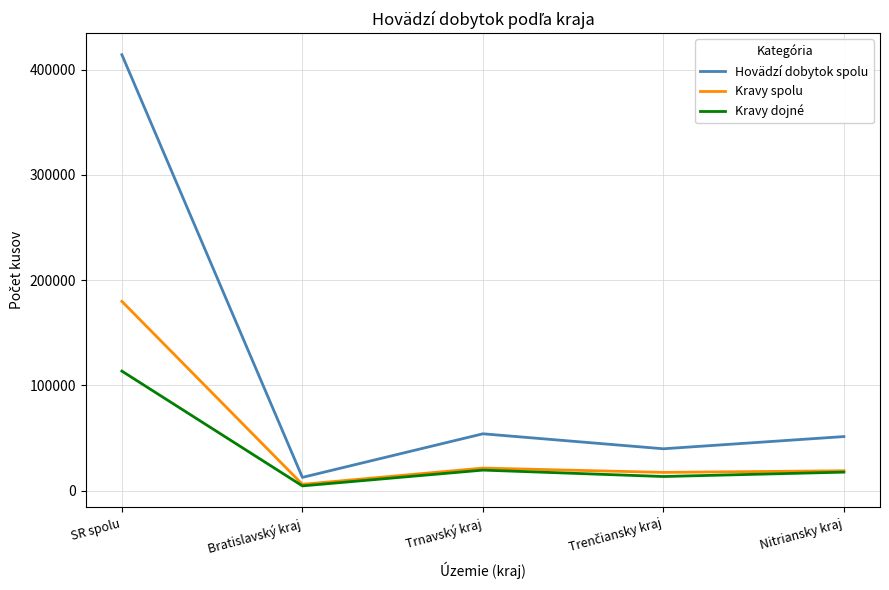

Rank the series by their maximum value, from highest to lowest.

Hovädzí dobytok spolu, Kravy spolu, Kravy dojné